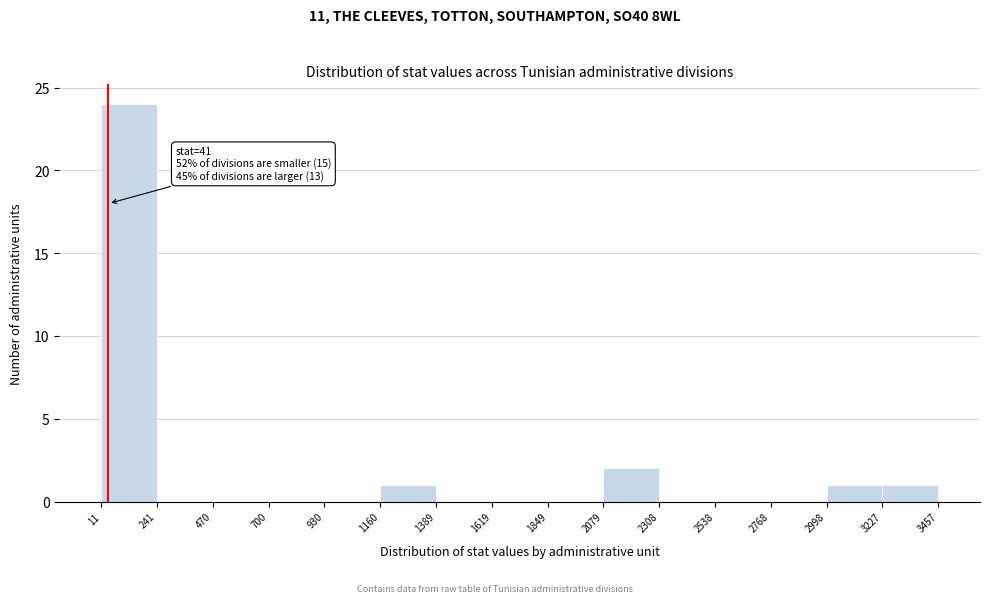

Over which range of the x-axis is the bar tallest?

11 to 241